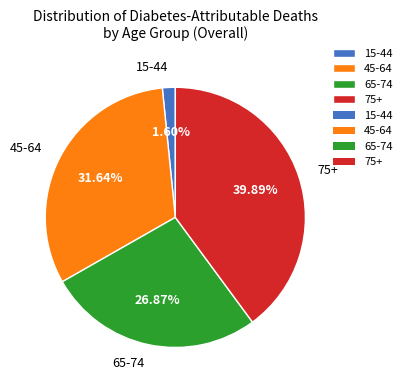

To the nearest percent, what is the difference between the largest and smallest slice percentages?

38%